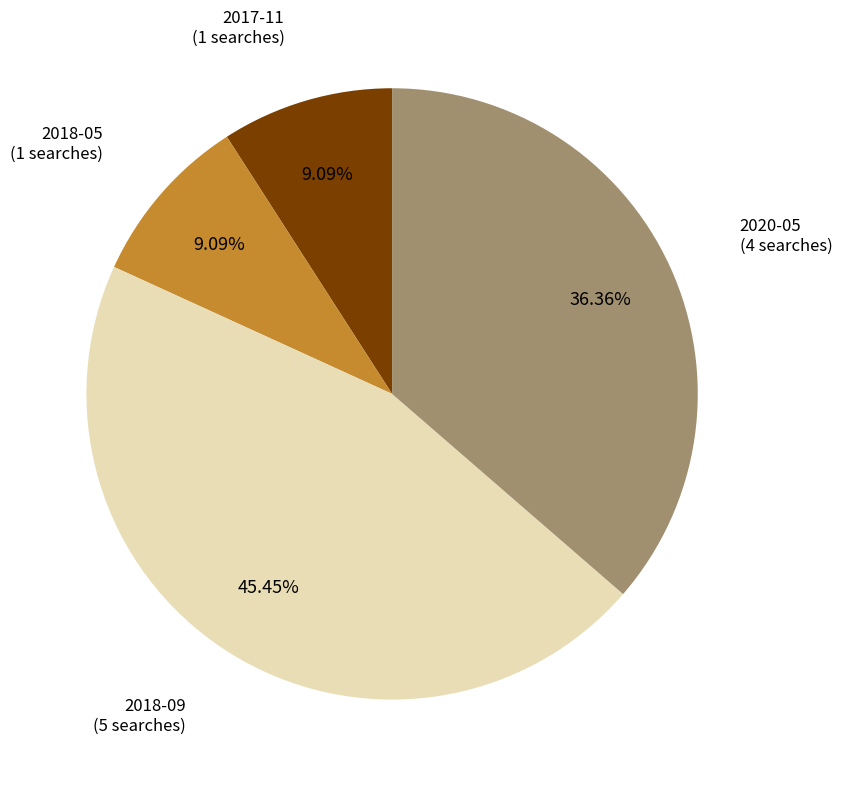

What is the largest slice in the pie chart?

2018-09